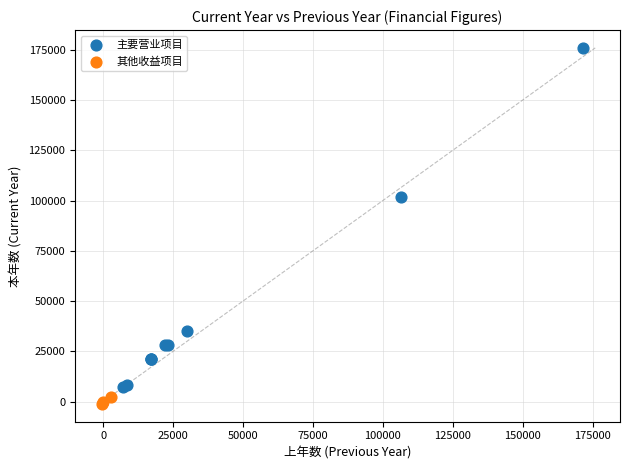

Which series has the largest Y range (max minus min)?

主要营业项目